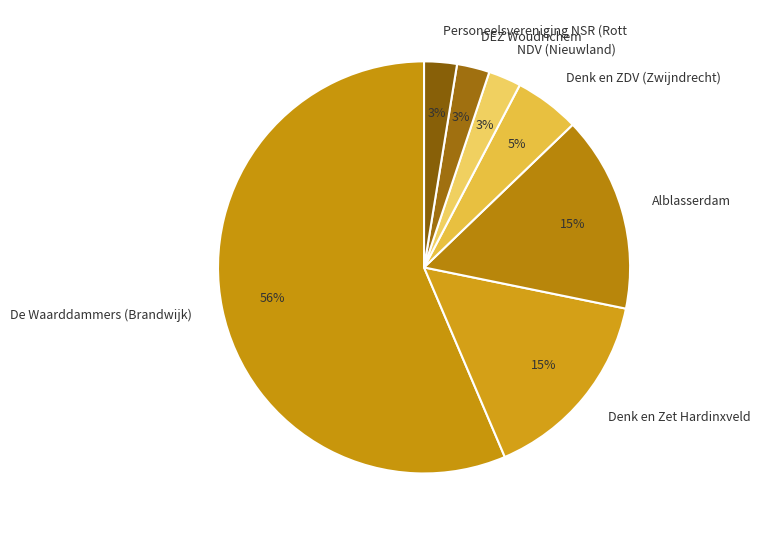

Count the number of slices in the pie.

7